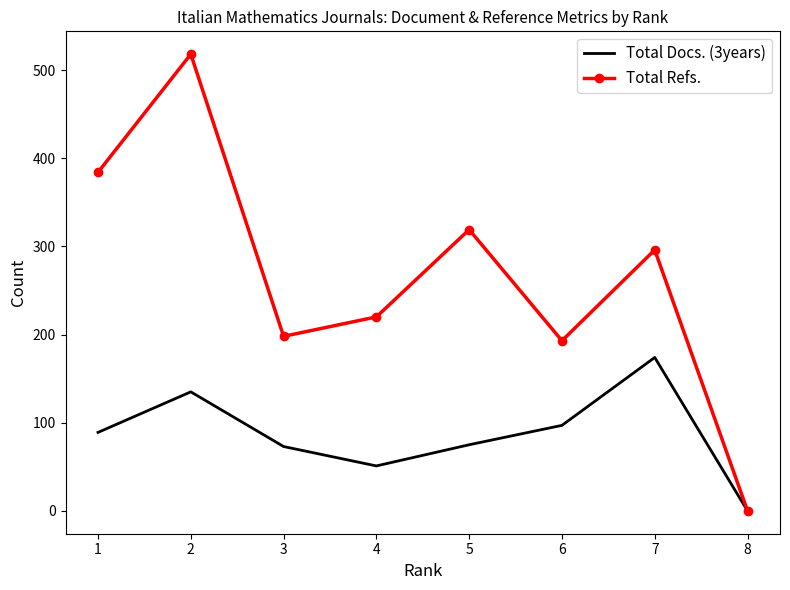

List the series in order of their peak value, lowest first.

Total Docs. (3years), Total Refs.